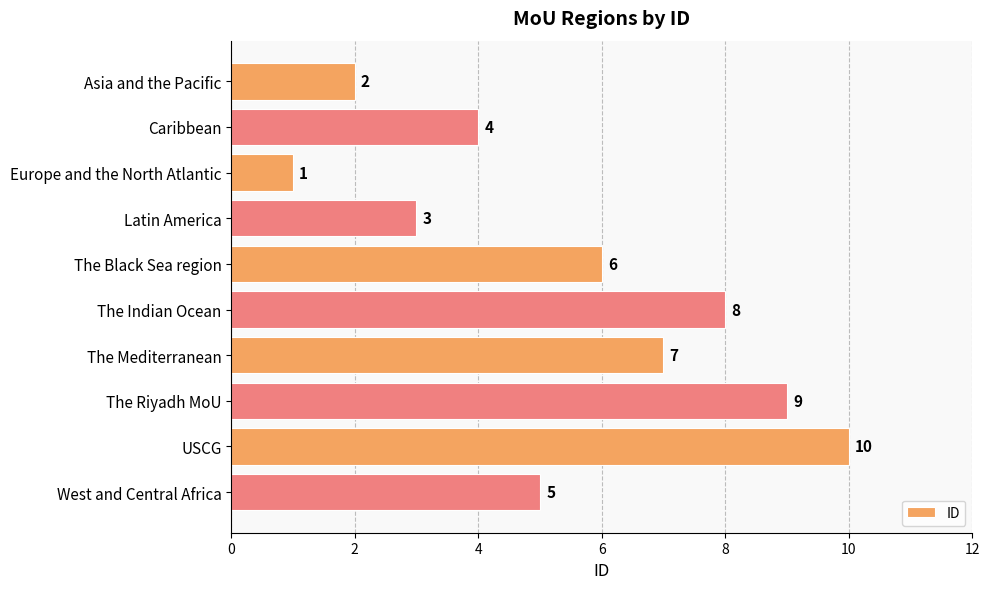

Which has a higher value, Latin America or Caribbean?

Caribbean